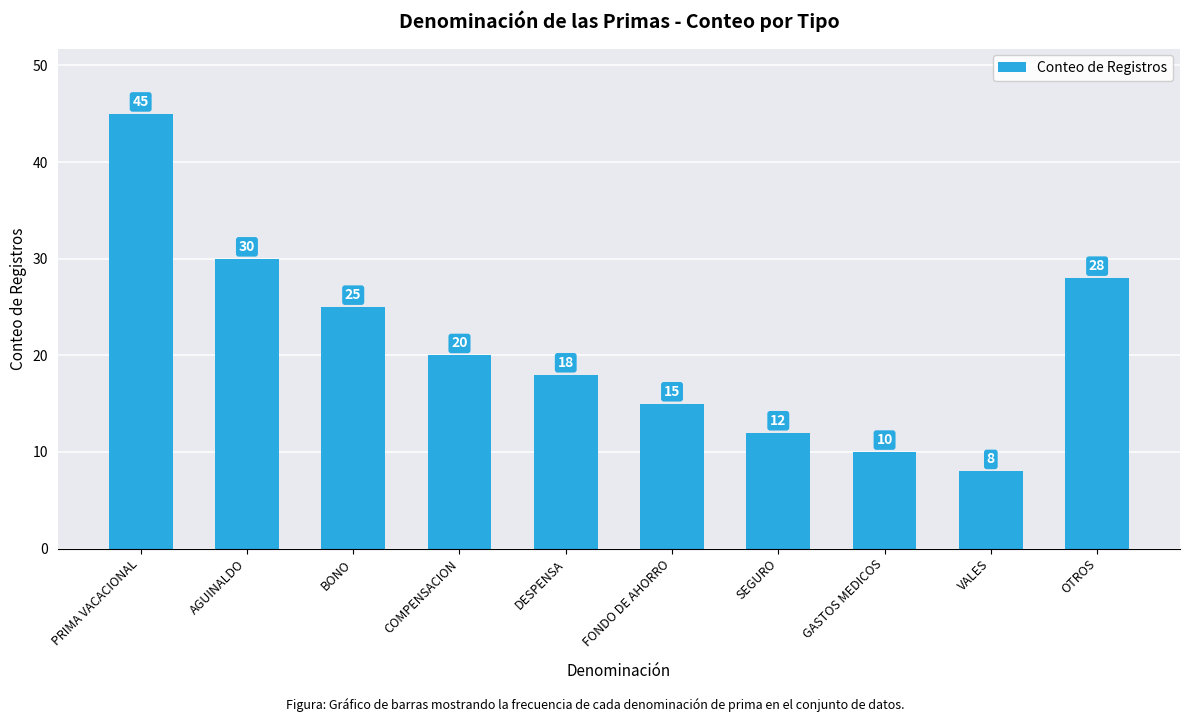

What is the smallest value displayed?

8